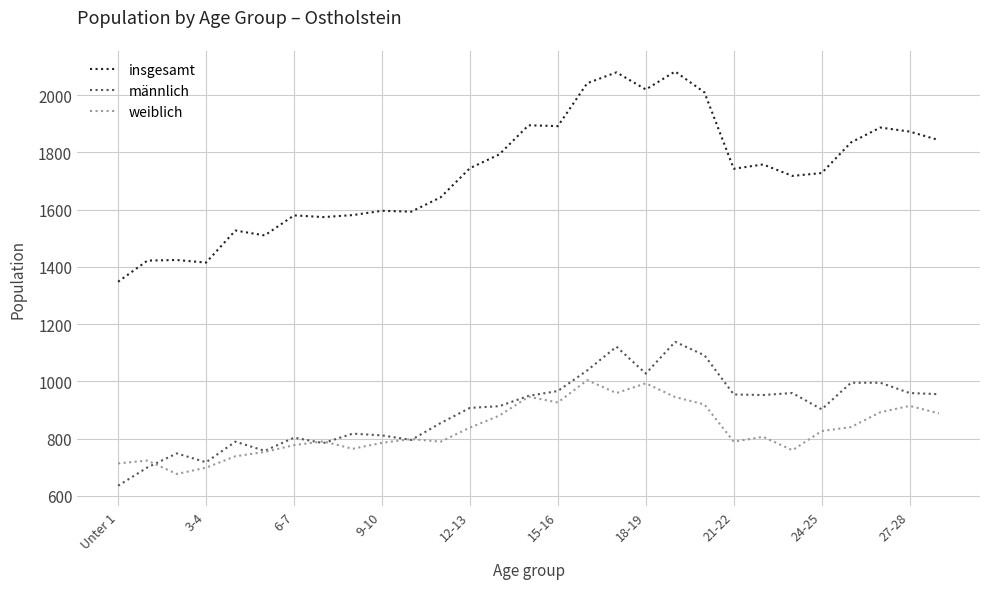

What is the difference between the maximum and minimum values in the insgesamt series?

735